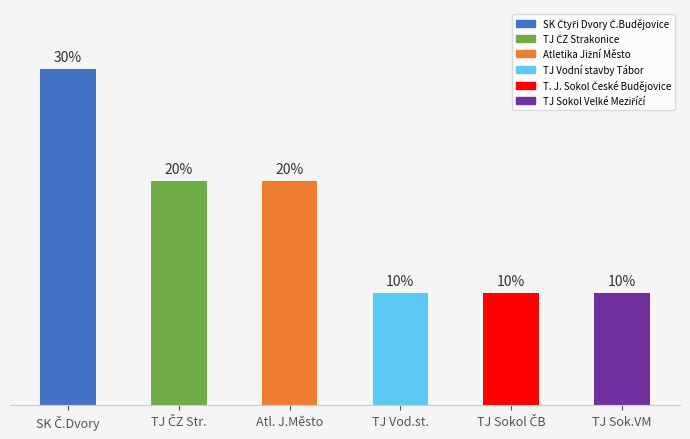

Between Atl. J.Město and TJ Vod.st., which is larger?

Atl. J.Město